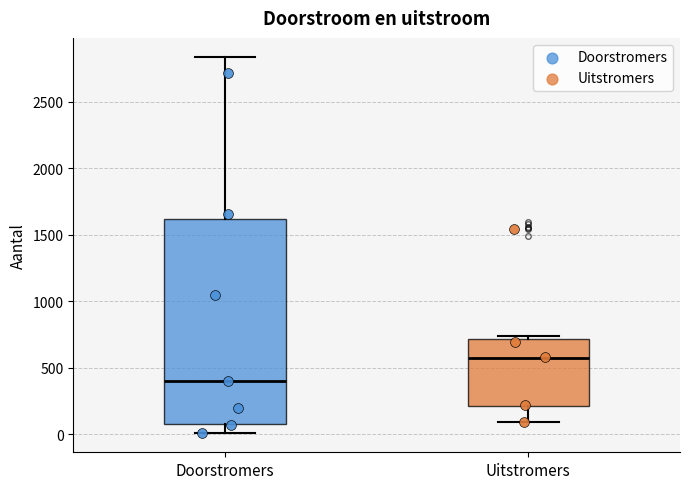

Where is the upper edge of the box for Doorstromers on the y-axis? The values are not printed on the chart, so give them approximately, as read against the axis.

1600